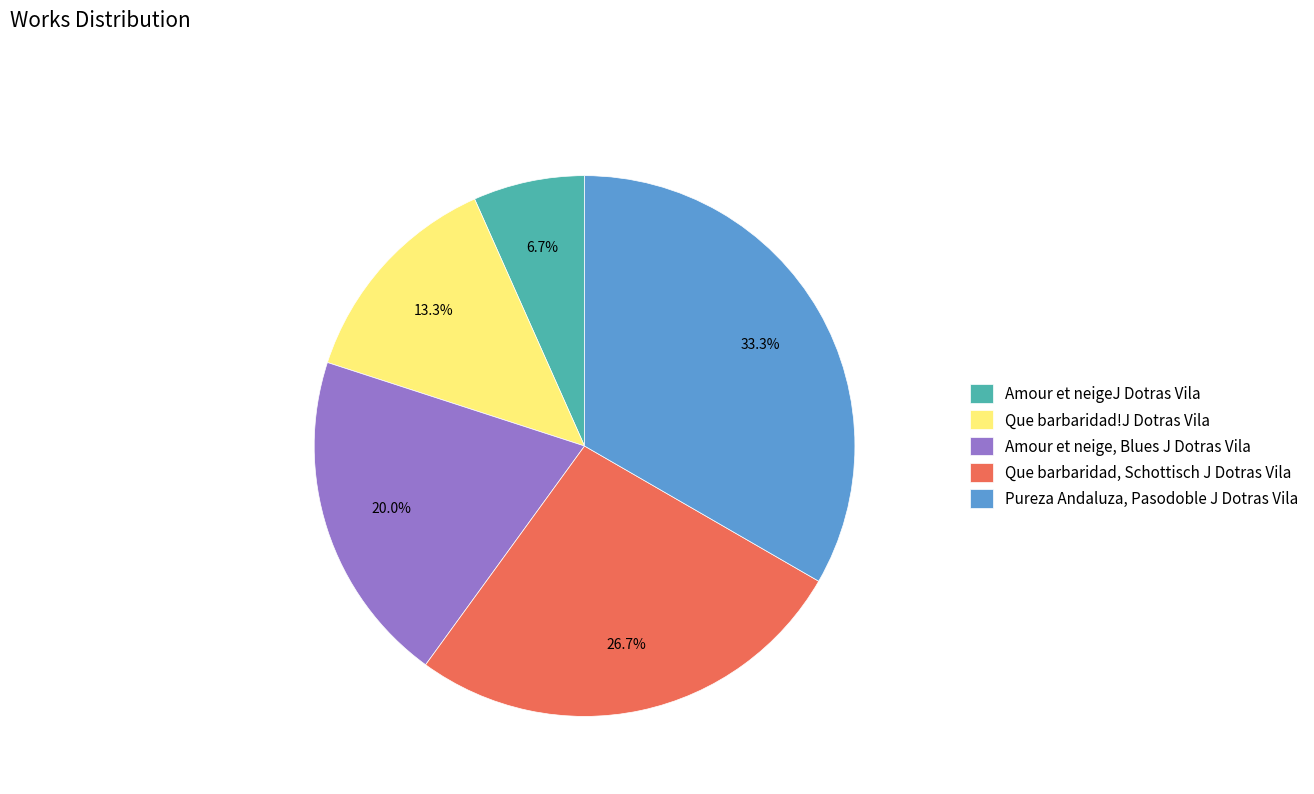

Is it true that Pureza Andaluza, Pasodoble J Dotras Vila is 47% of the pie?

False